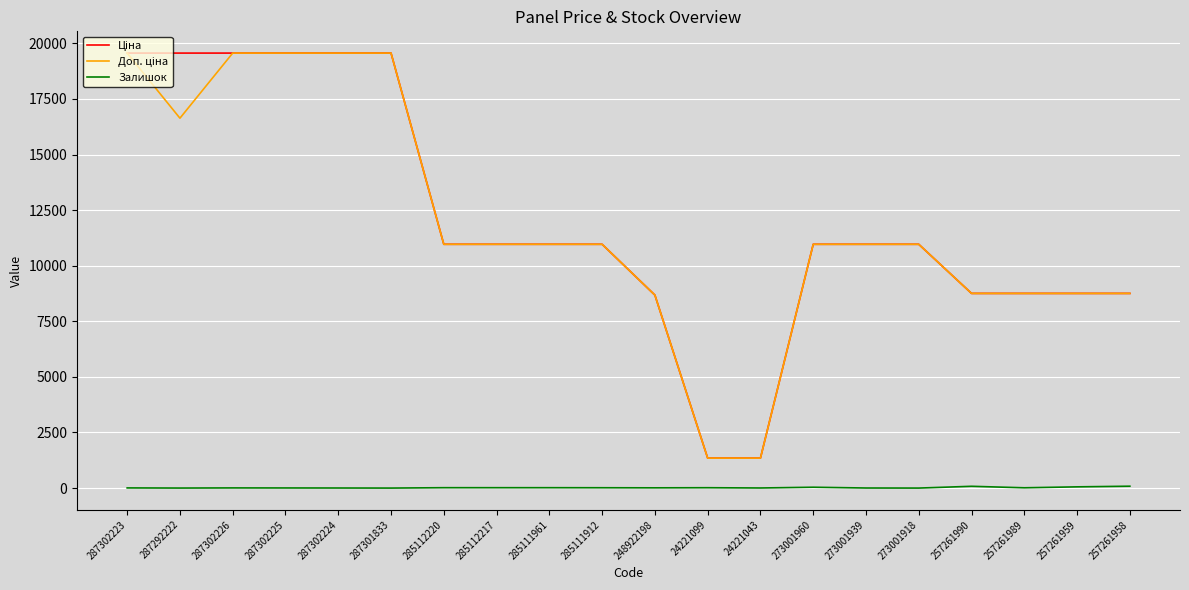

Is it true that Залишок equals 3.0 at 273001939?

True